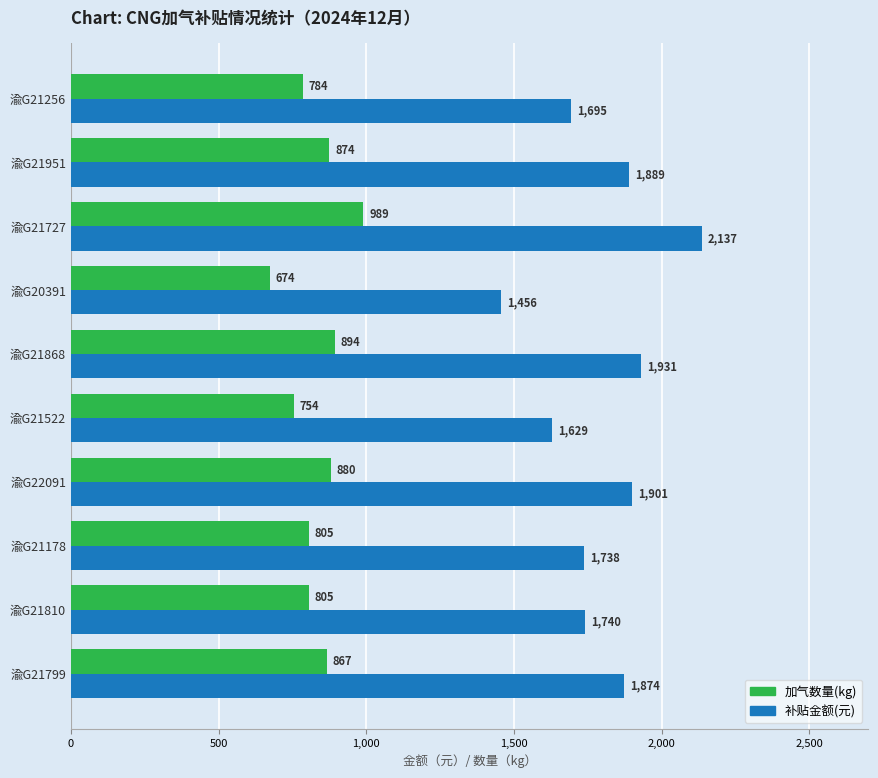

Is the value of 补贴金额(元) at 渝G21868 greater than the value of 加气数量(kg) at 渝G21868?

Yes